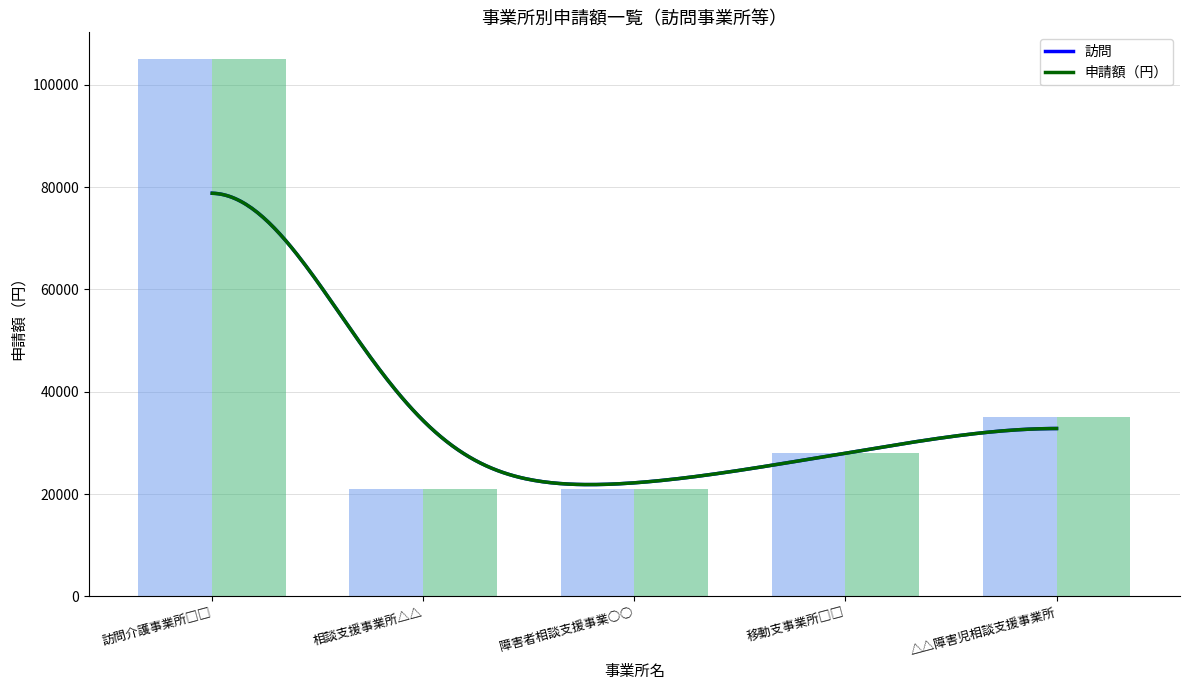

What is the difference between the second highest and minimum values in the 訪問 series?

14000